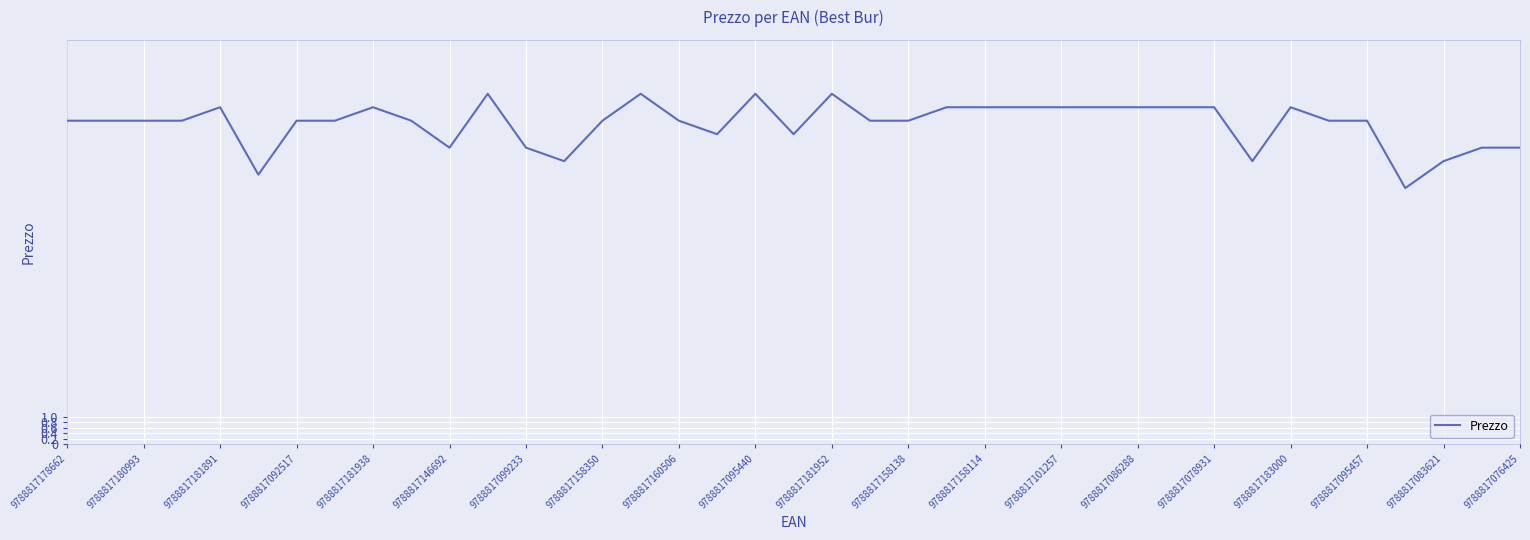

How many series are shown in this chart?

1